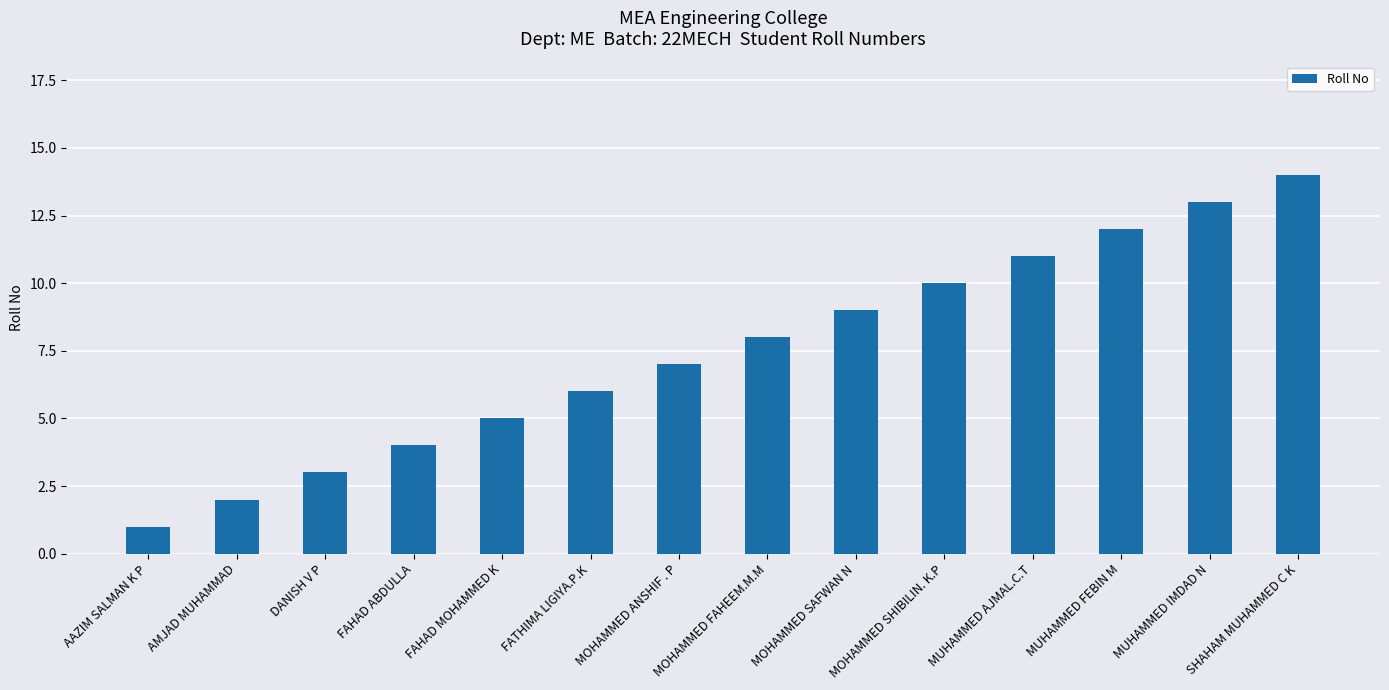

Reading left to right, what are all the values shown in this chart?

1	2	3	4	5	6	7	8	9	10	11	12	13	14